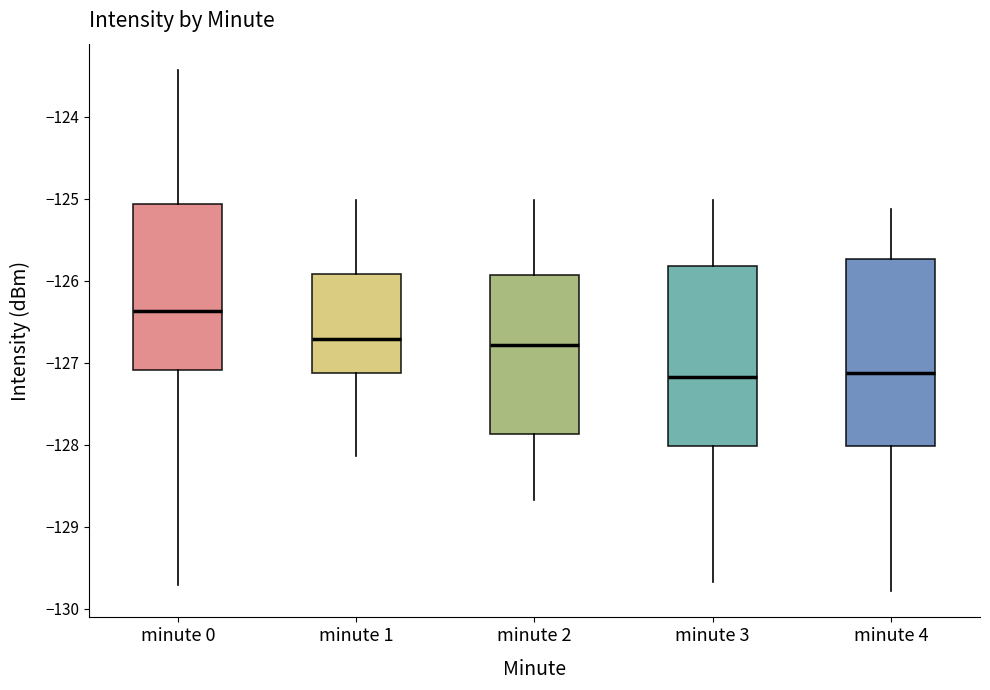

Which box's median line is the highest?

minute 0